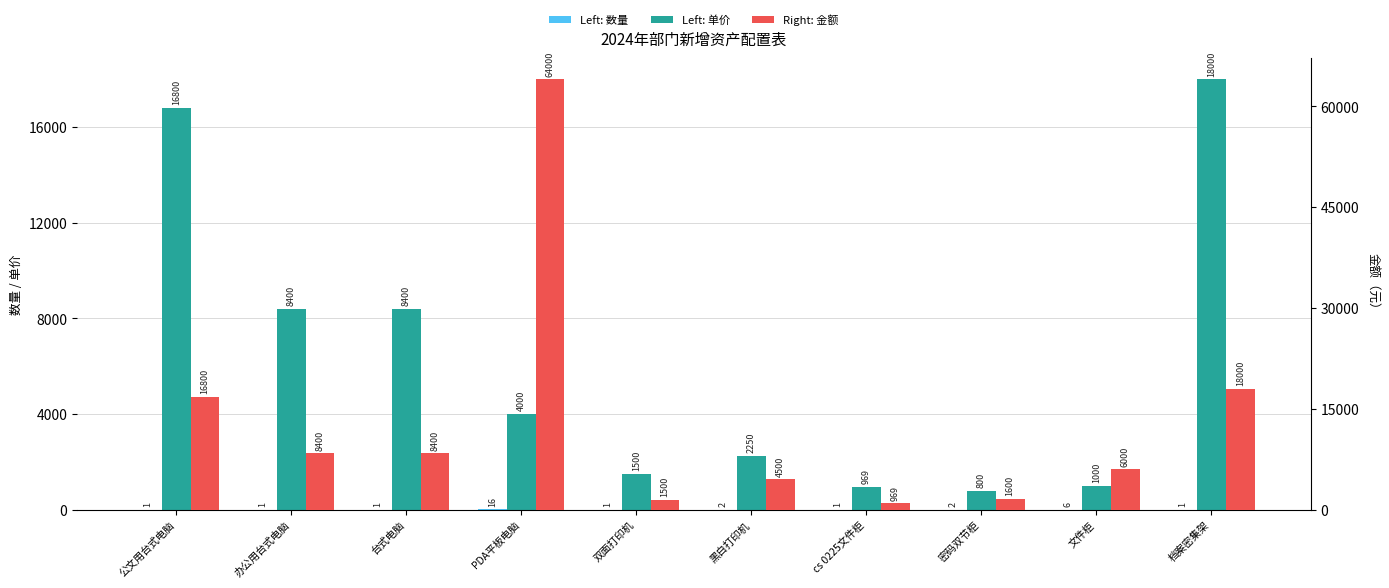

Between 文件柜 and PDA平板电脑, which is larger?

PDA平板电脑